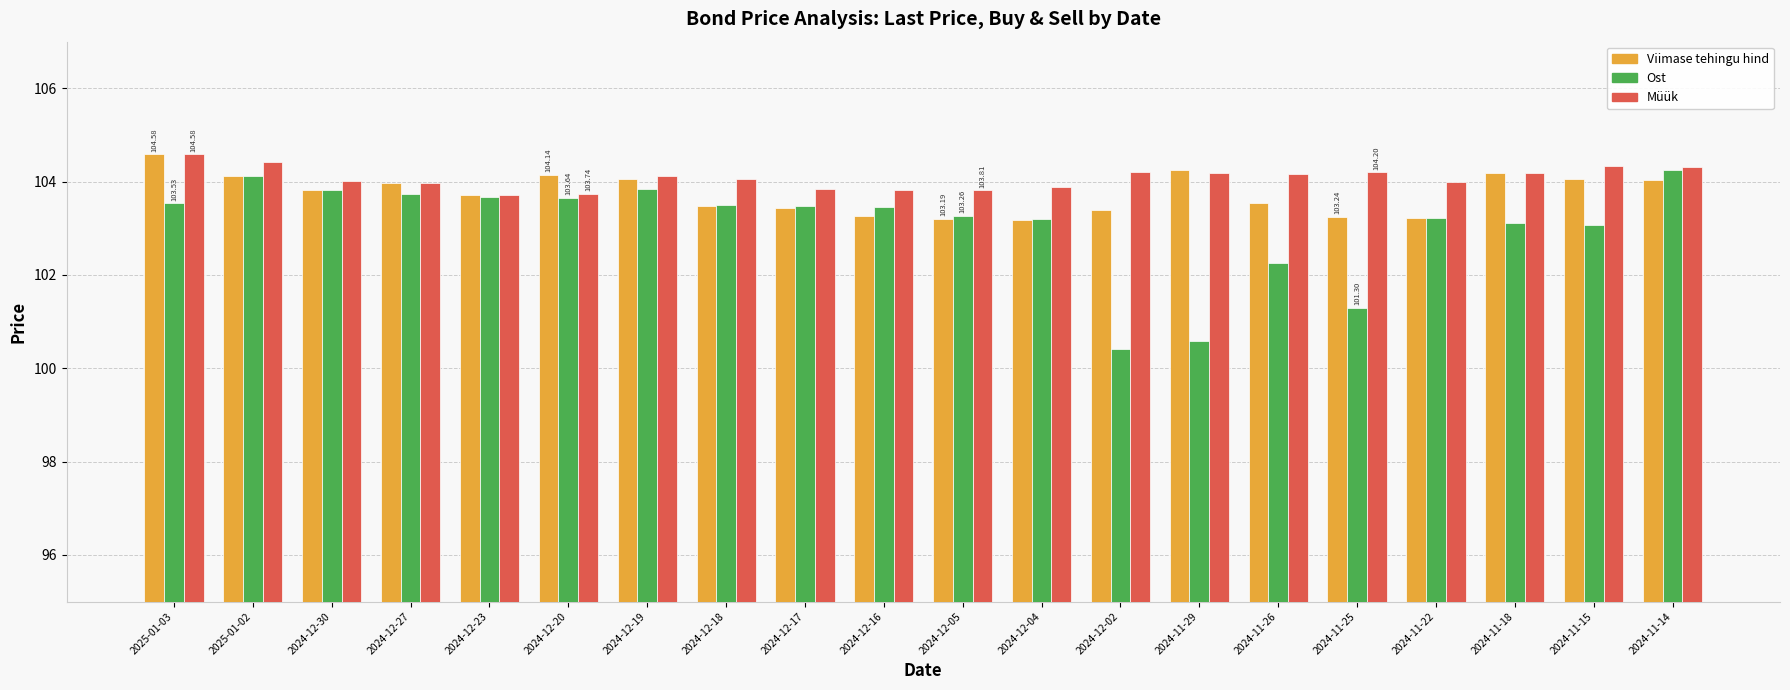

What is the highest value of the Viimase tehingu hind series?

104.6